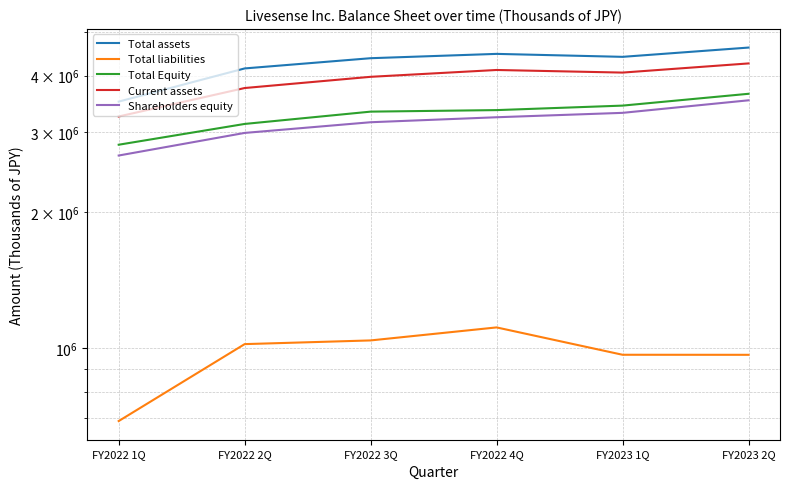

What is the label of the 4th point from the right?

FY2022 3Q